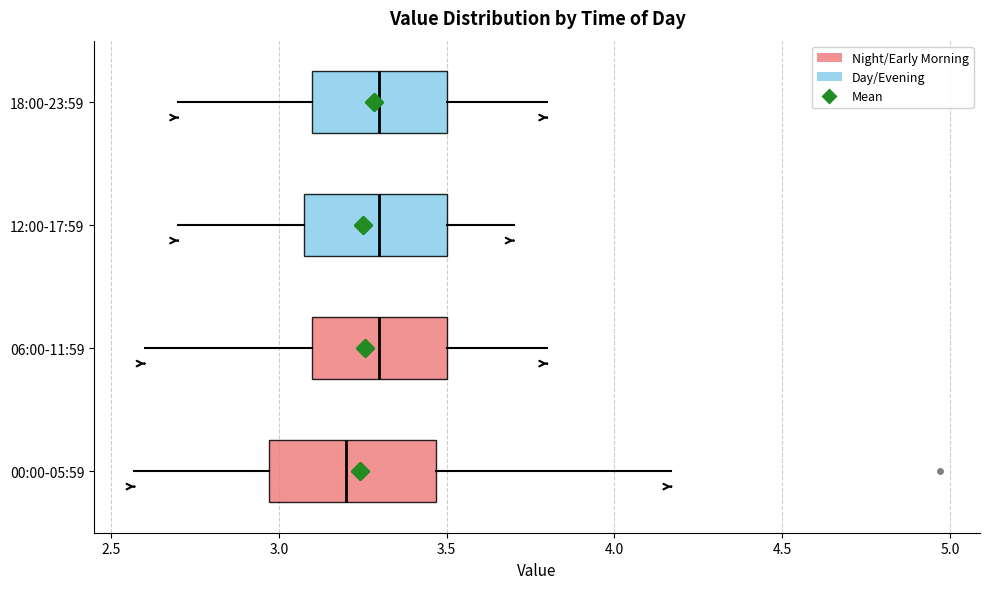

Reading bottom to top, transcribe this box plot: for each box, give where its median line is, the range the box spans, and where its two whiskers end, as read against the x-axis. The values are not printed on the chart, so give them approximately, as read against the axis.

00:00-05:59: median 3.20, box 2.95 to 3.45, whiskers 2.55 to 4.15
06:00-11:59: median 3.30, box 3.10 to 3.50, whiskers 2.60 to 3.80
12:00-17:59: median 3.30, box 3.10 to 3.50, whiskers 2.70 to 3.70
18:00-23:59: median 3.30, box 3.10 to 3.50, whiskers 2.70 to 3.80